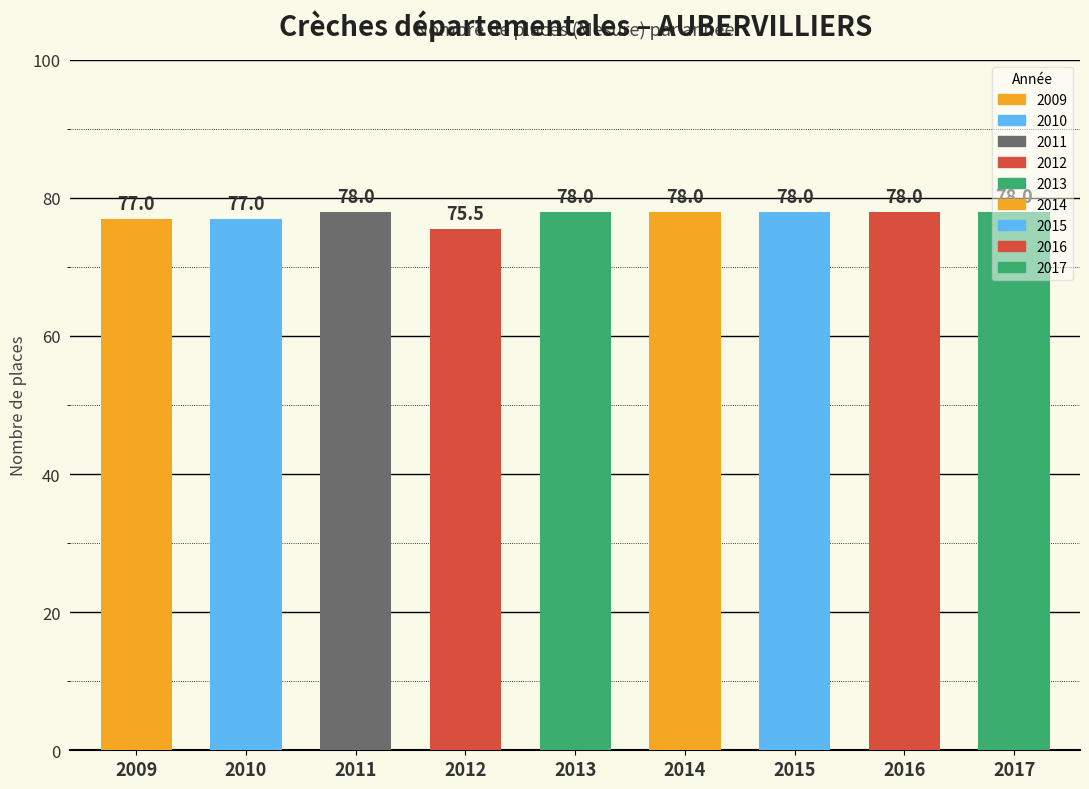

Is it true that the value at 2010 is 77.0?

True